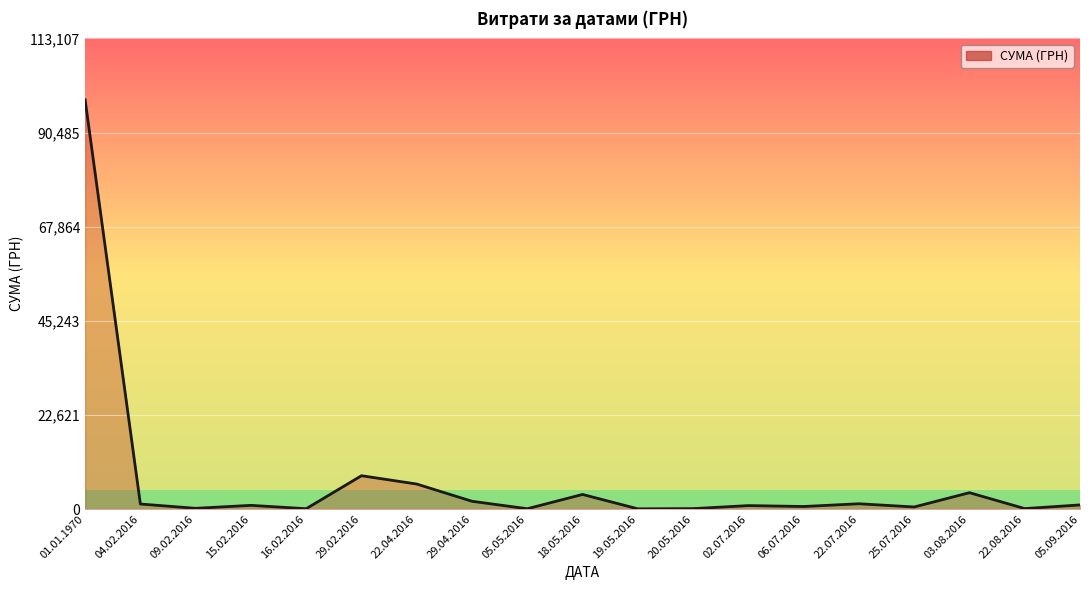

True or false: the data has more than 0 interior local peaks.

True